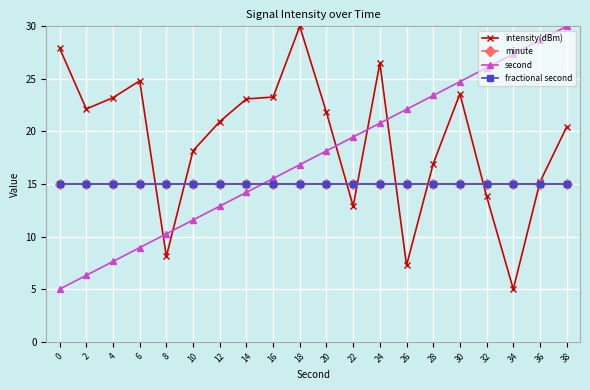

At which label does intensity(dBm) reach its minimum?

34